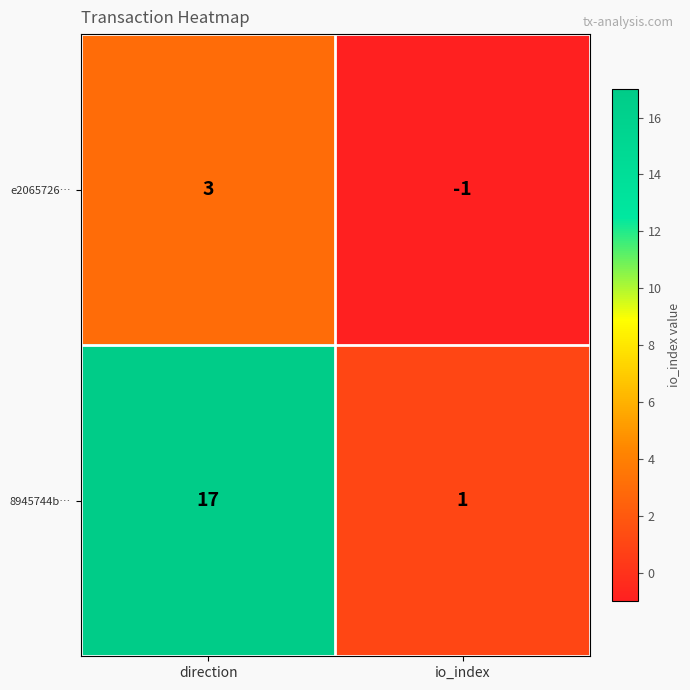

Rank the series at io_index from highest to lowest value.

8945744b…, e2065726…